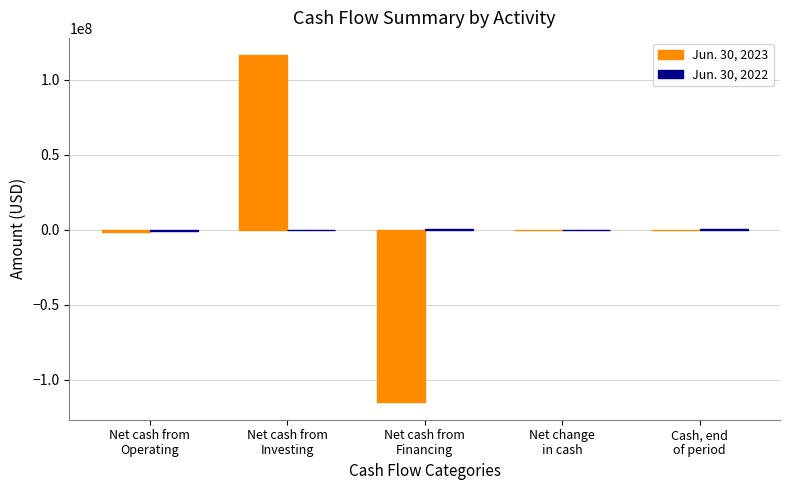

What is the total value across all series at Net cash from
Investing?

116503951